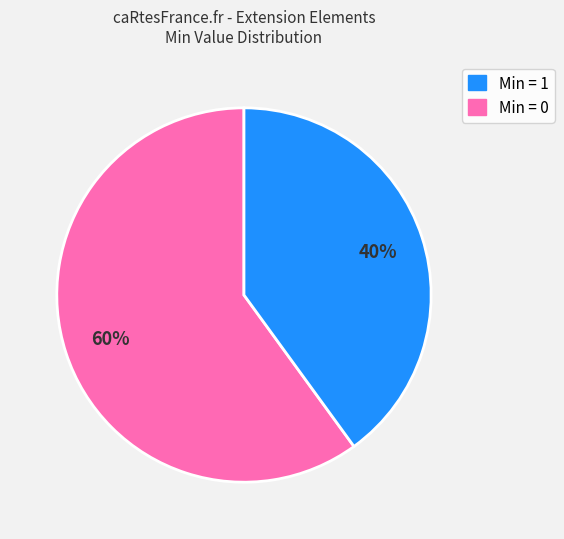

How many slices are in this pie chart?

2